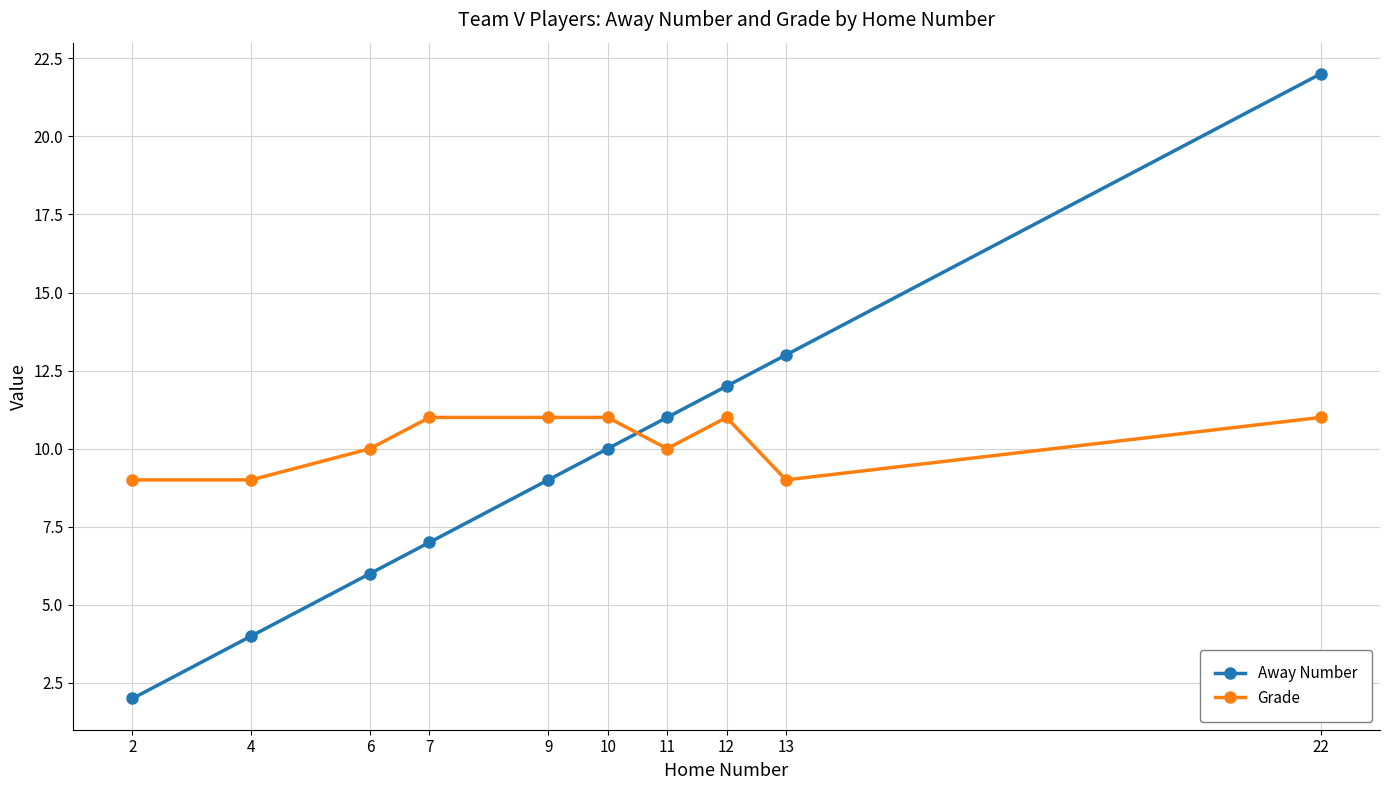

True or false: Away Number has a value of 4 at 10.

False